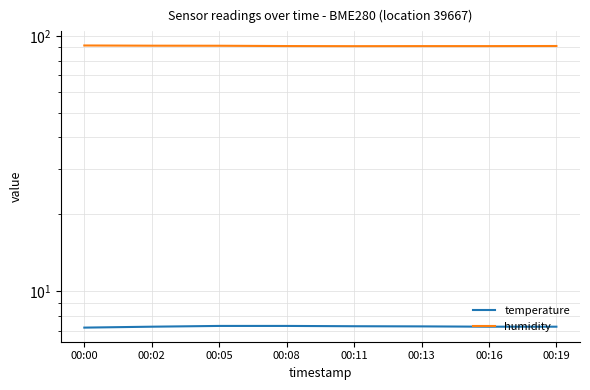

What is the greatest value displayed?

91.6